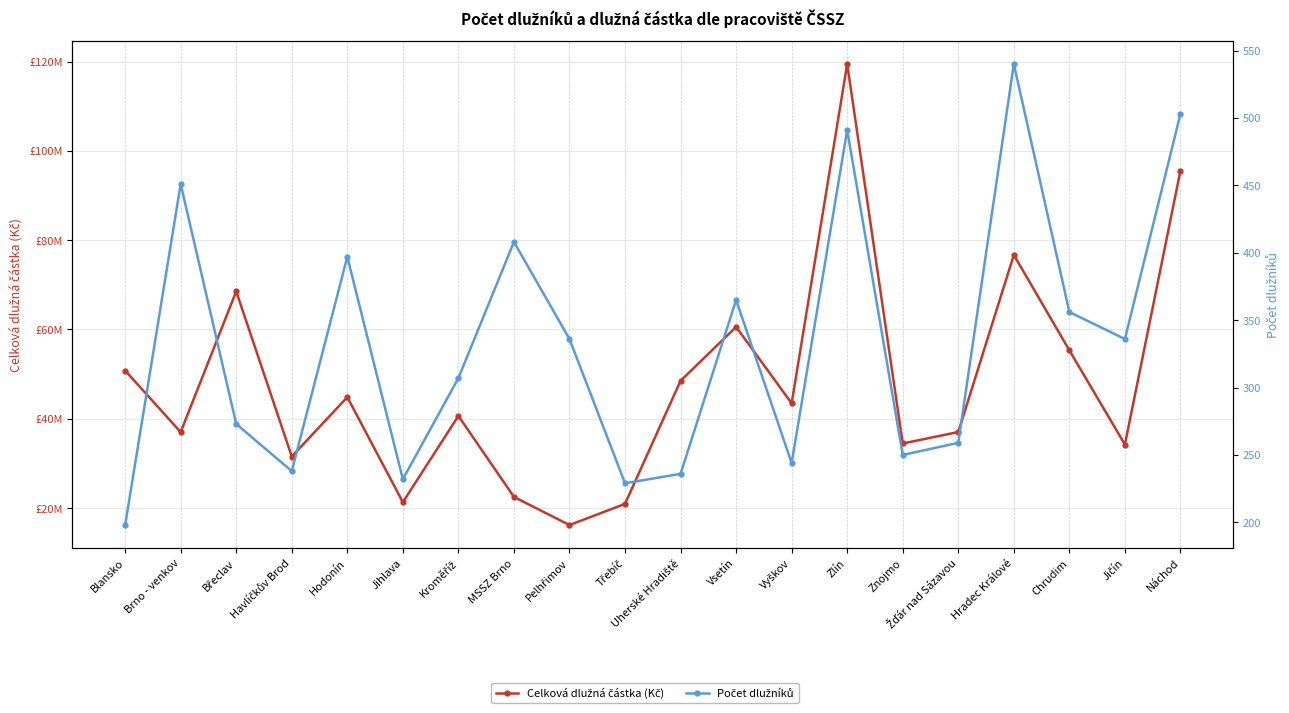

What is the label of the 6th point from the left?

Jihlava